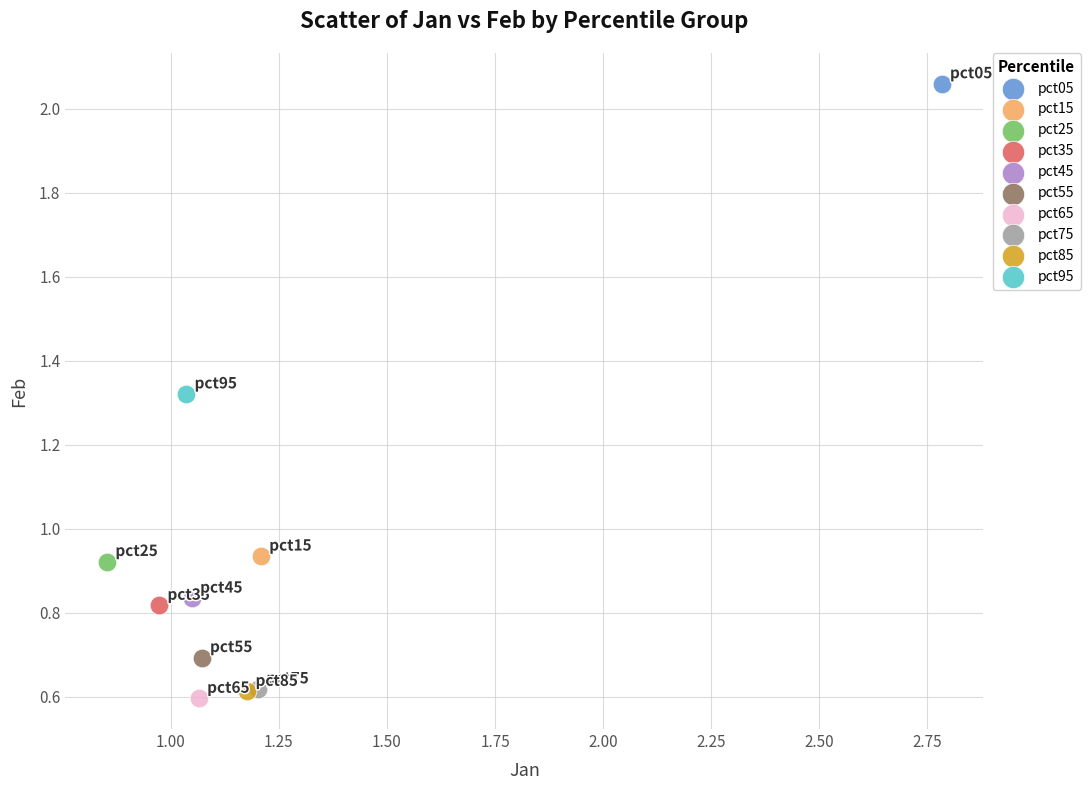

What are all the series names shown in the legend?

pct05, pct15, pct25, pct35, pct45, pct55, pct65, pct75, pct85, pct95